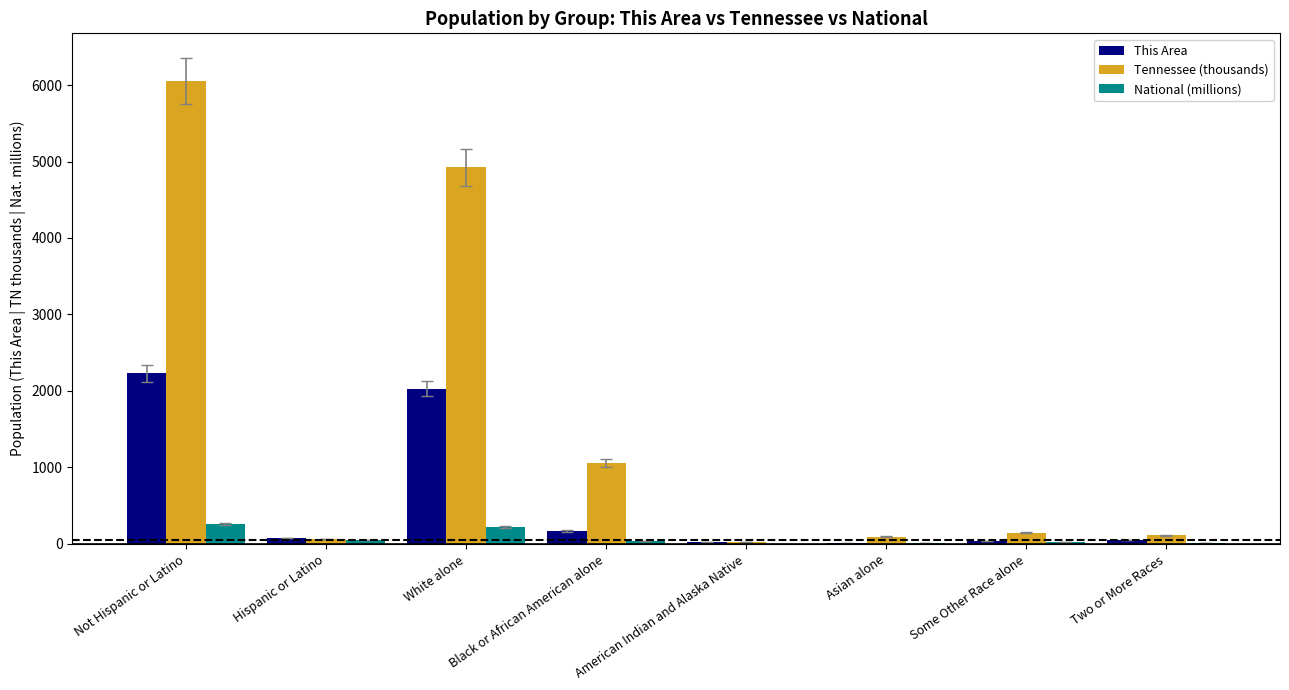

Is it true that National (millions) equals 258.3 at Not Hispanic or Latino?

True